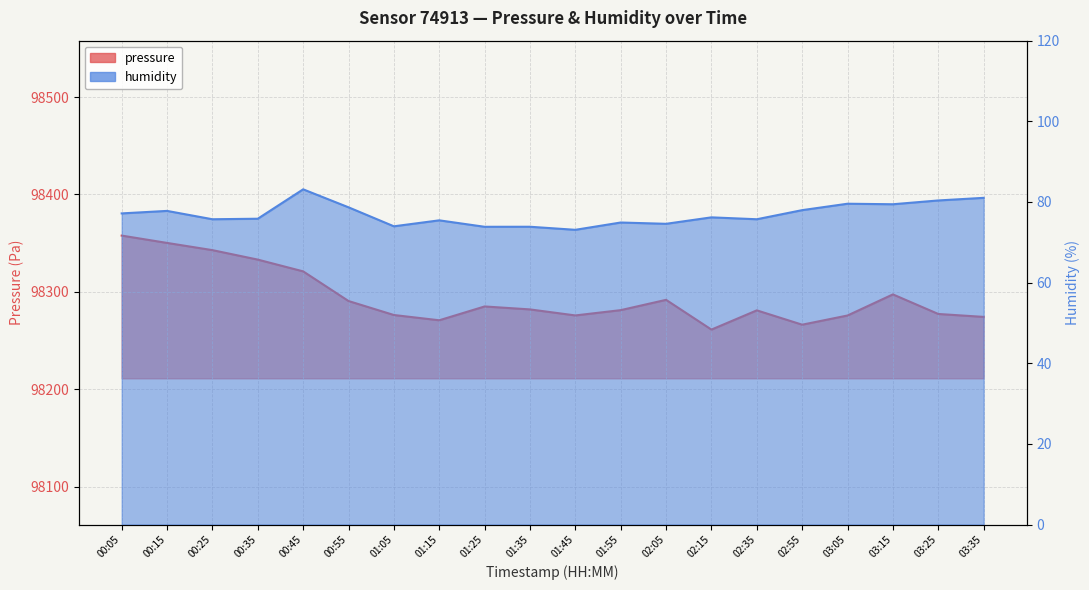

What is the label of the 19th point from the right?

00:15